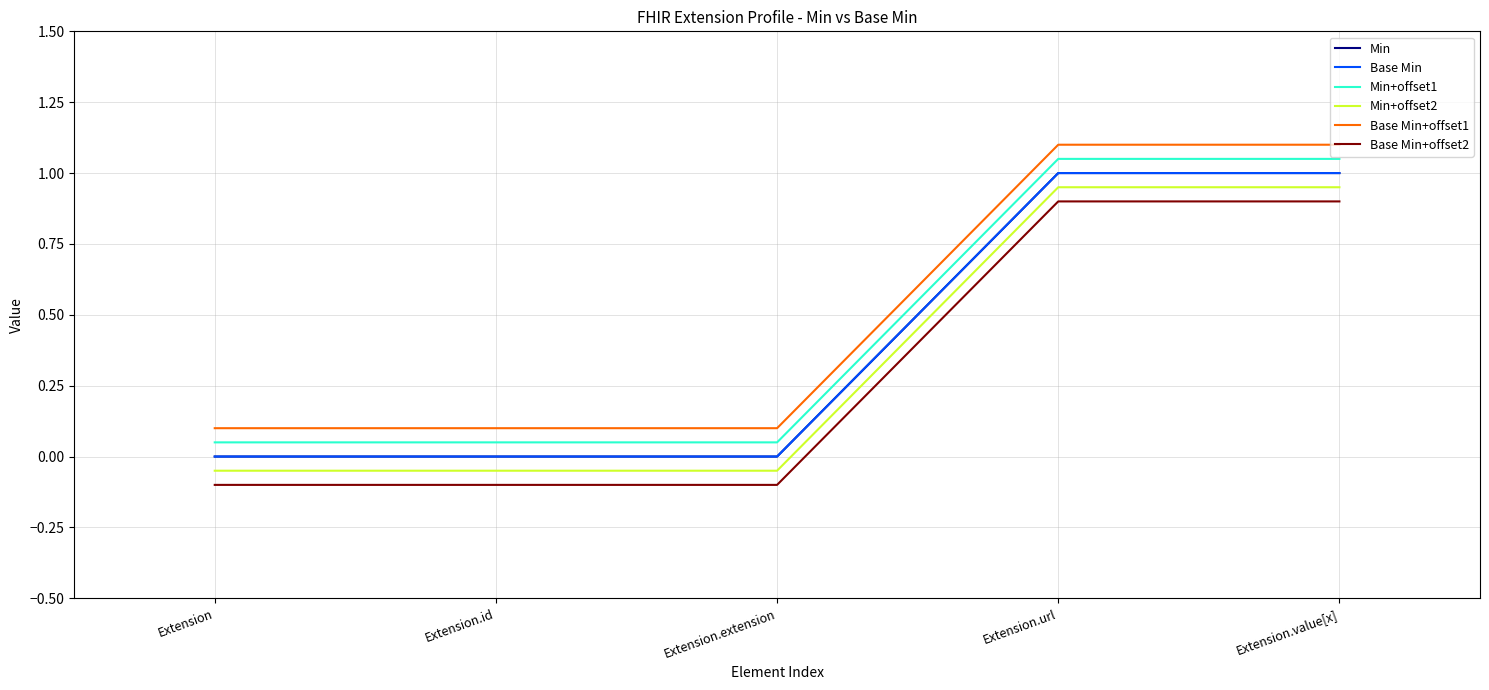

True or false: Min+offset2 and Base Min+offset2 cross at least once.

False